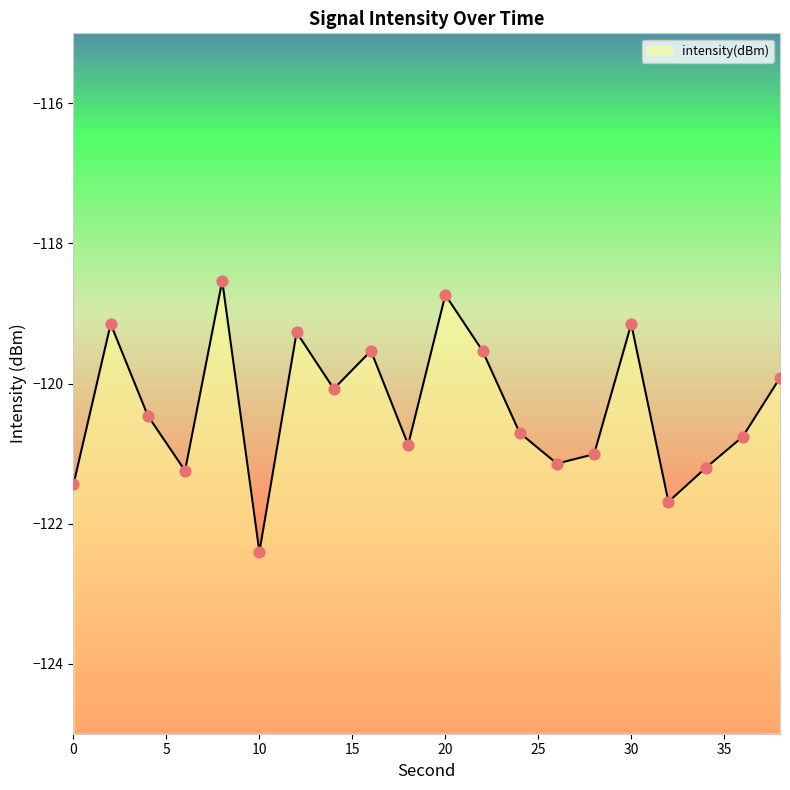

Which has a higher value, 10 or 16?

16